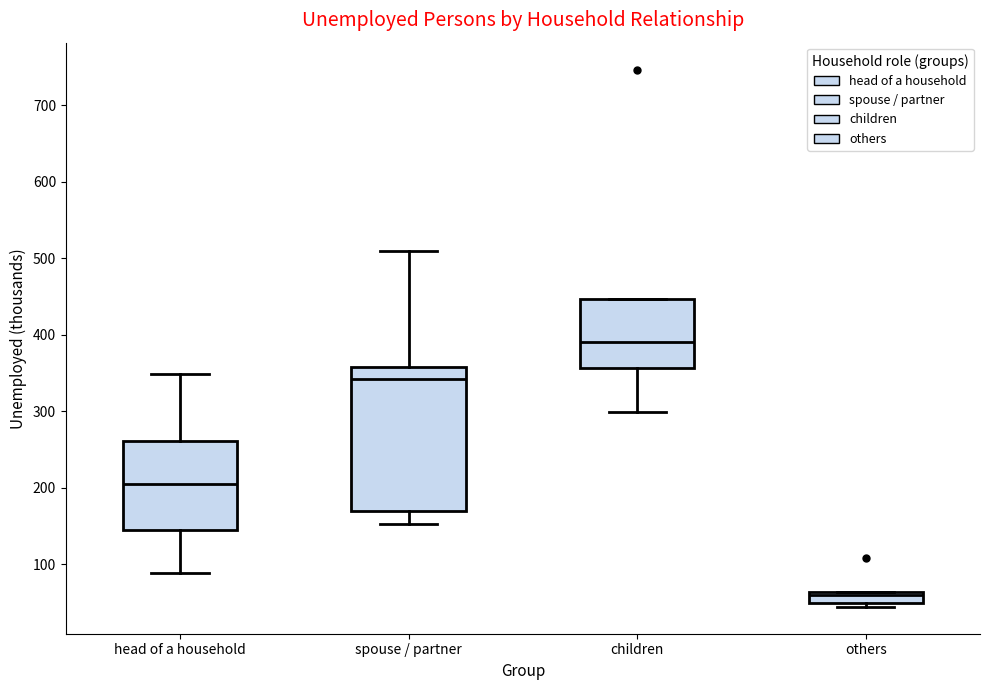

Which box has the highest median line?

children